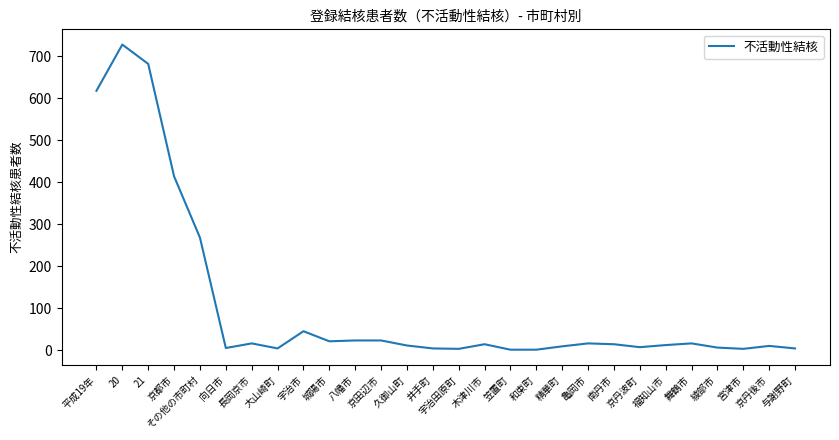

What position from the right is 宇治市?

20